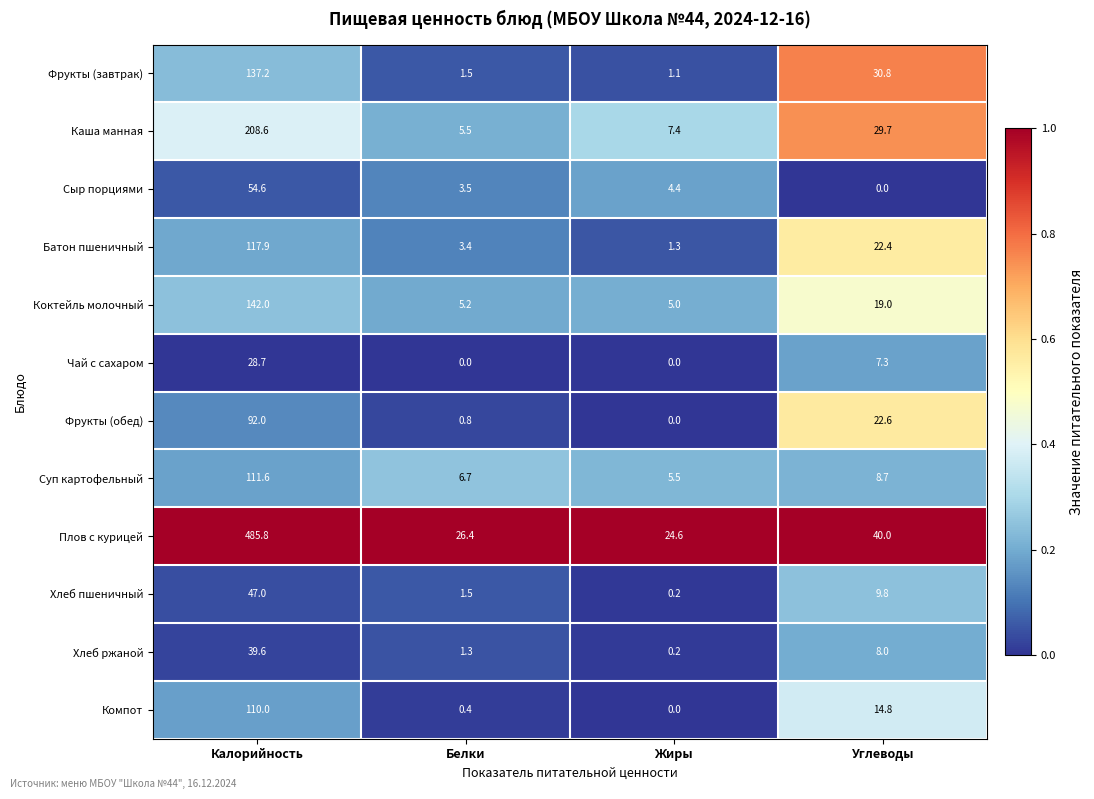

True or false: Фрукты (завтрак) has a value of 0.8 at Белки.

False